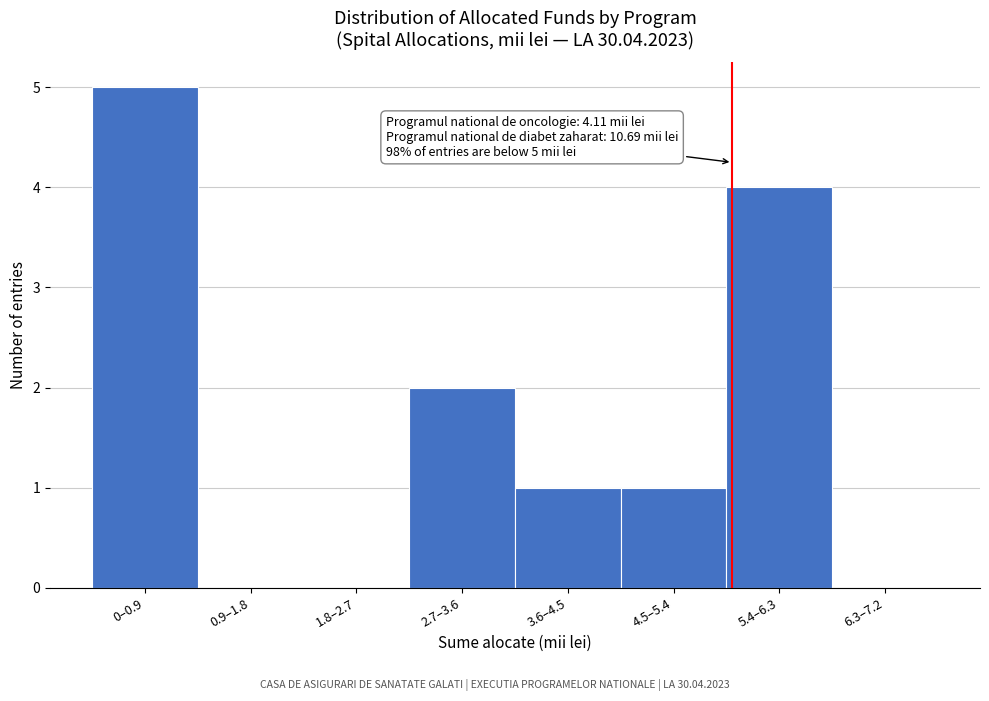

Reading right to left, list all the values displayed in this chart.

6.3–7.2=0	5.4–6.3=4	4.5–5.4=1	3.6–4.5=1	2.7–3.6=2	1.8–2.7=0	0.9–1.8=0	0–0.9=5